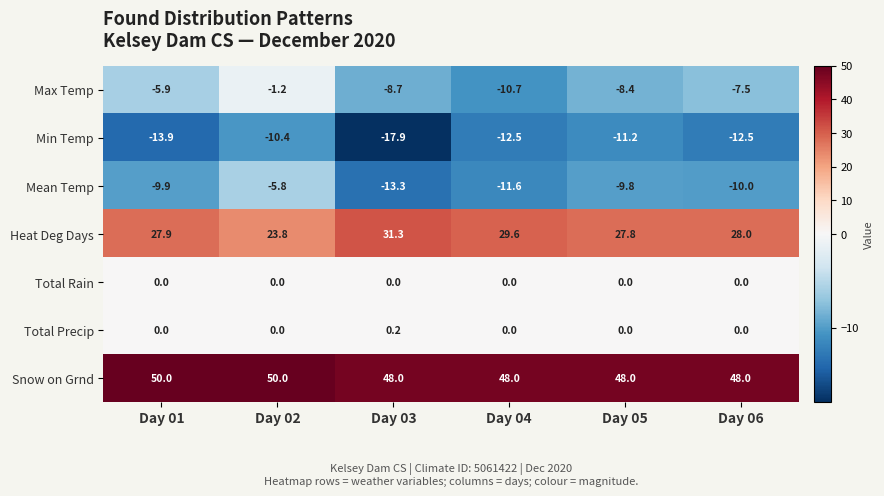

The value of Mean Temp at Day 06 is -10.0. True or false?

True